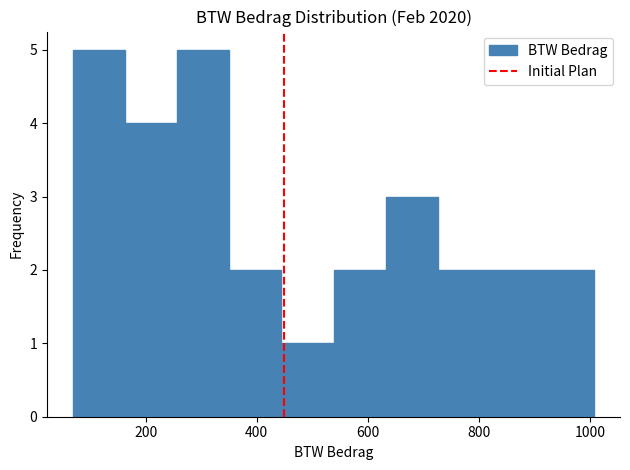

How tall is the bar that spans 360 to 440 on the x-axis? Neither the bar edges nor the heights are printed on the chart, so give them approximately, as read against the axes.

2